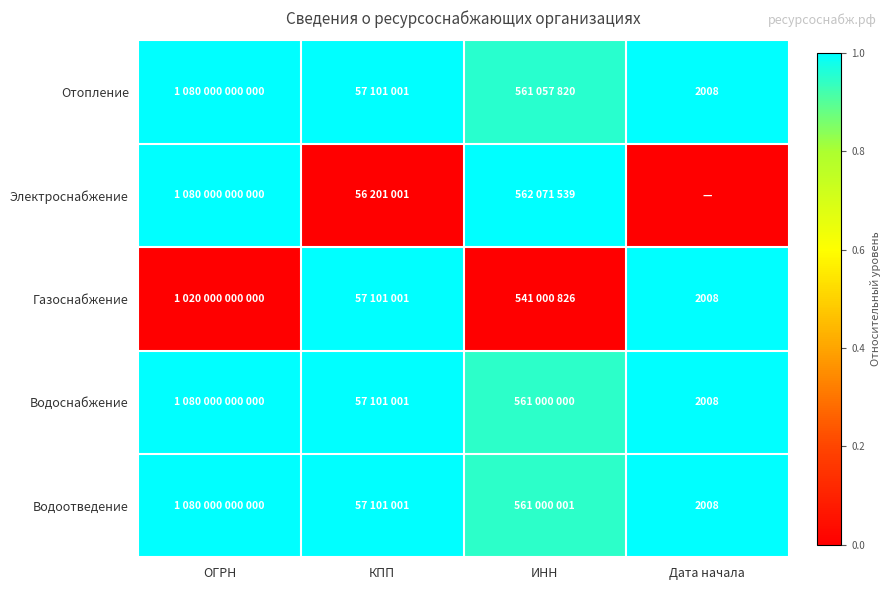

List the labels in order of Электроснабжение value, smallest first.

КПП, Дата начала, ОГРН, ИНН